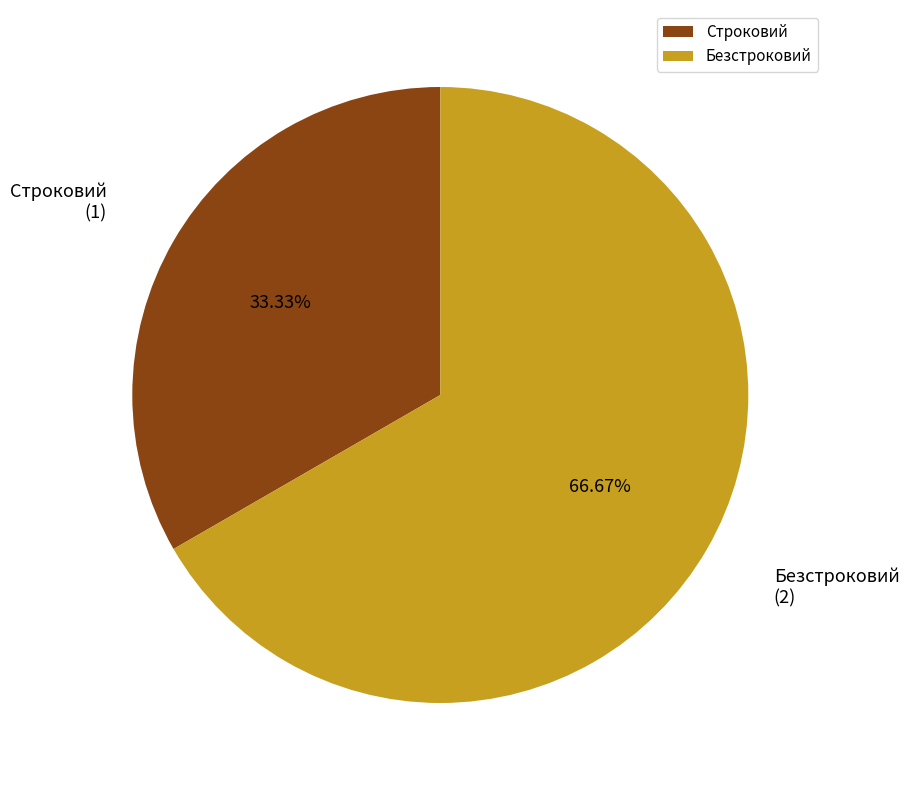

Which slice is the largest?

Безстроковий